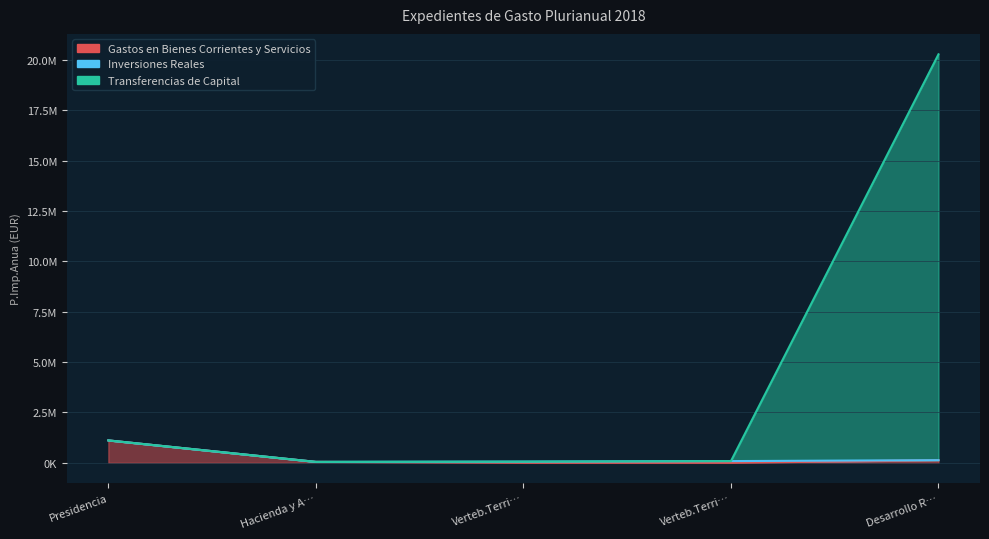

True or false: Transferencias de Capital has more than 1 interior local peaks.

False